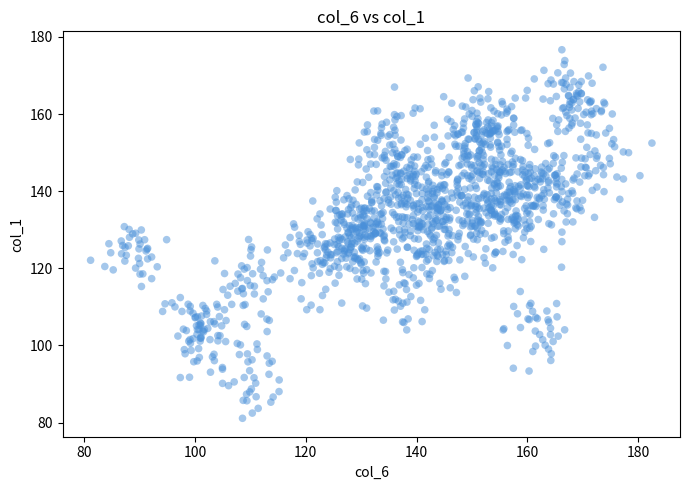

What is the range of Y values (max minus min)?

95.6